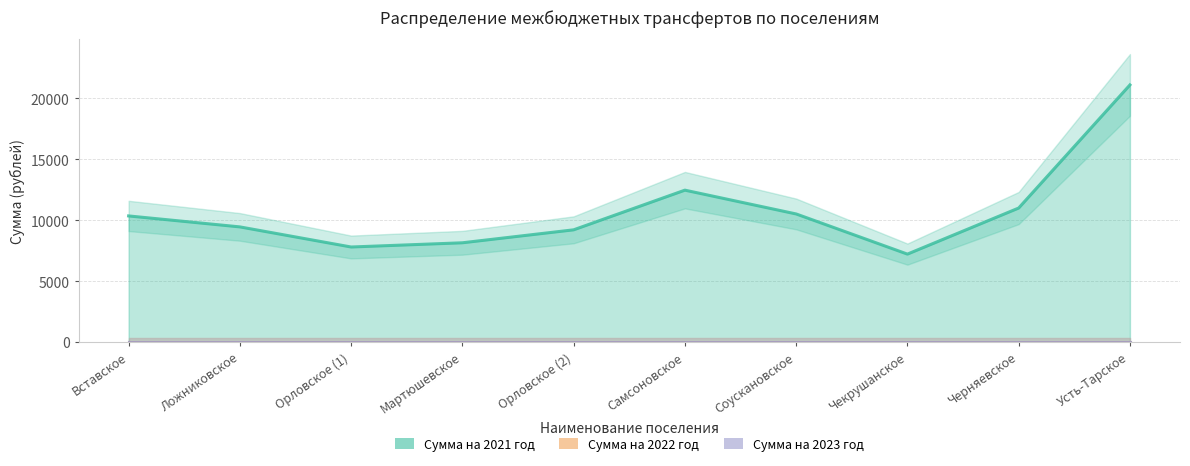

True or false: Сумма на 2021 год and Сумма на 2022 год intersect in this chart.

False